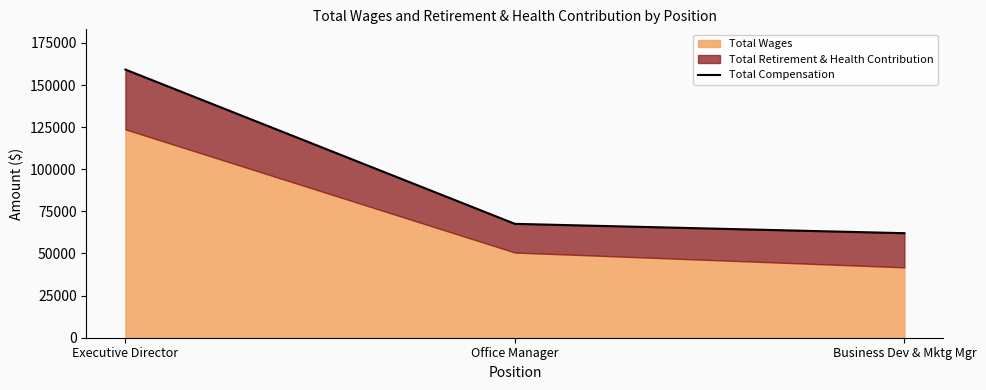

What is the change in value from Office Manager to Business Dev & Mktg Mgr?

-5539